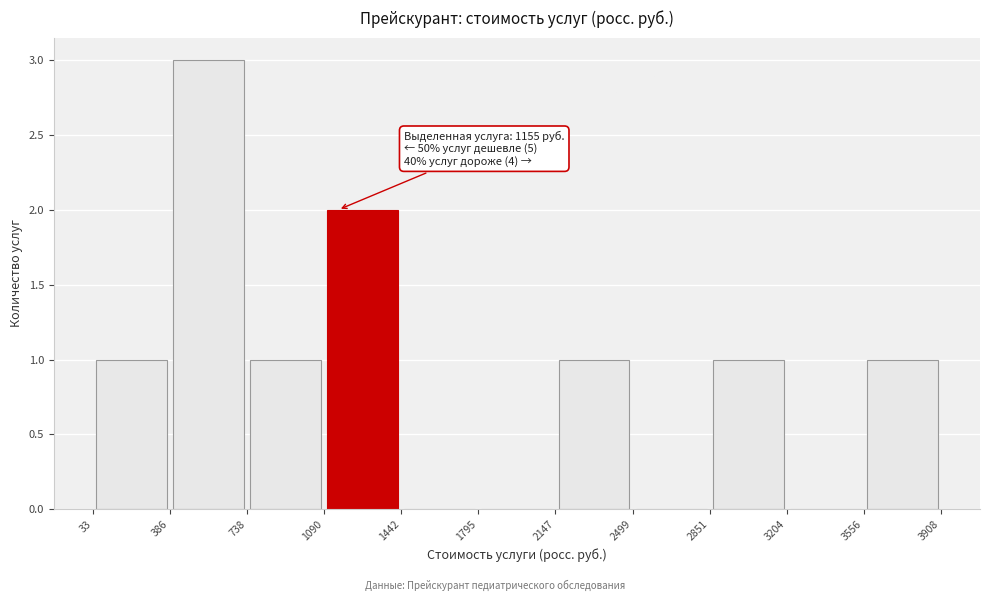

Which range on the x-axis has the tallest bar?

386 to 738